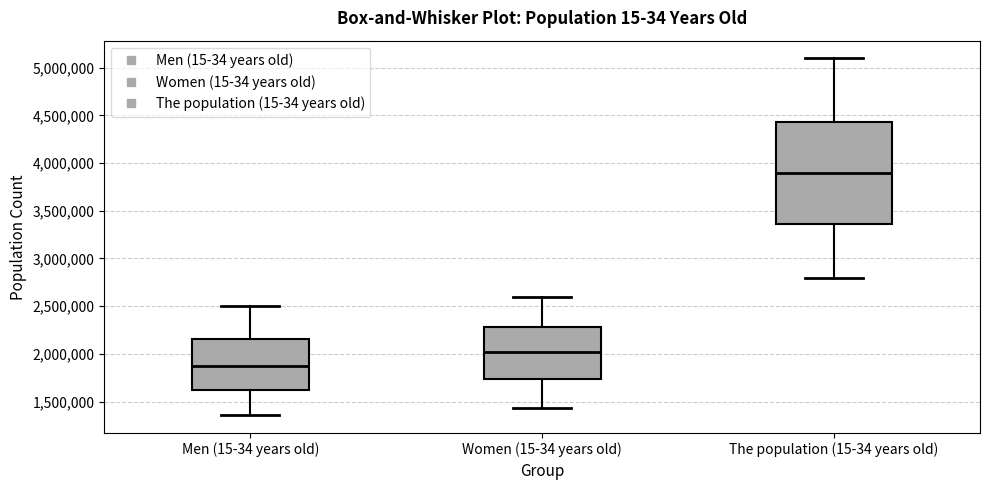

Which box's median line is the highest?

The population (15-34 years old)